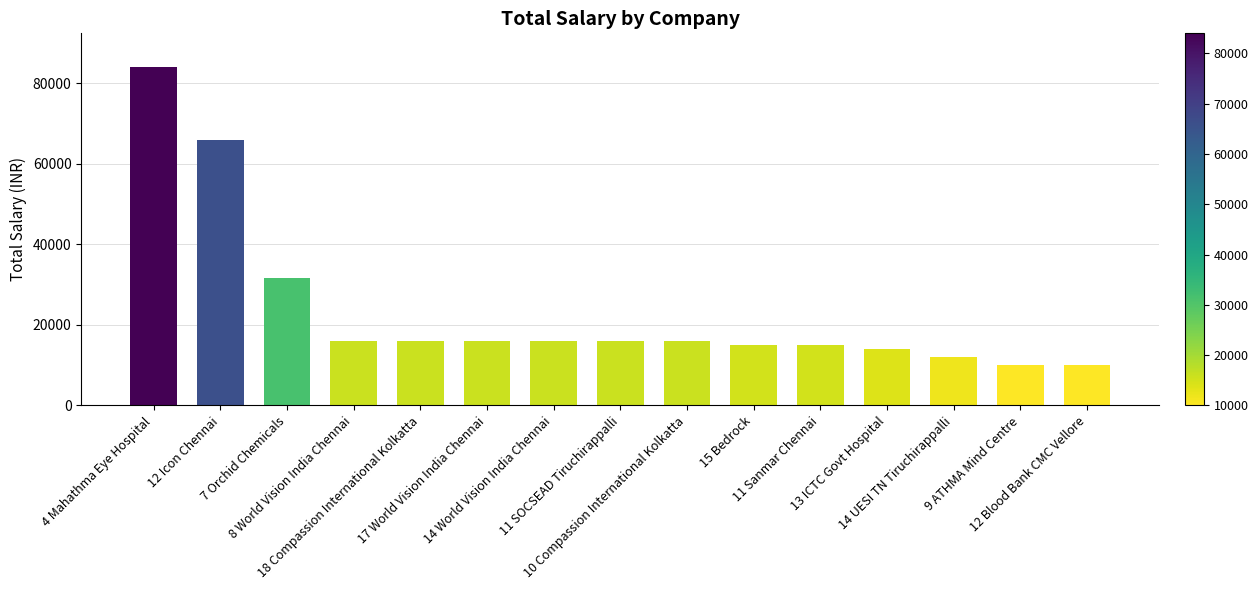

At which label does the data first exceed 16000?

4 Mahathma Eye Hospital